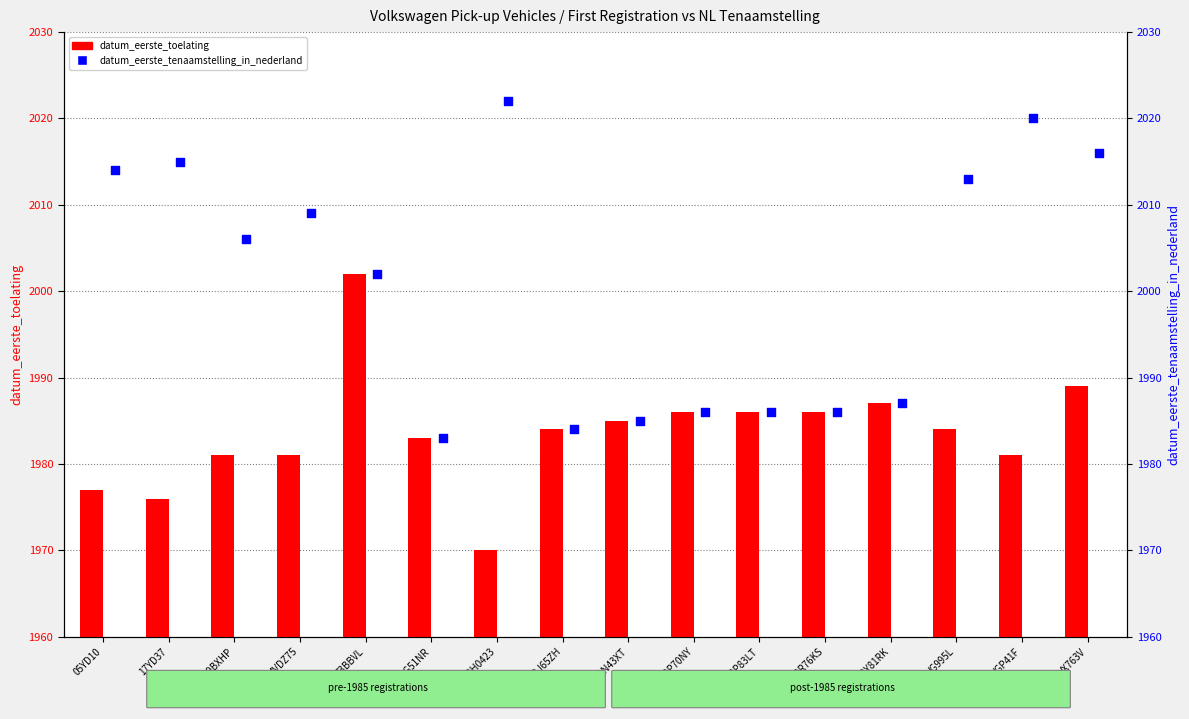

At how many categories does at least one series exceed 1991?

9